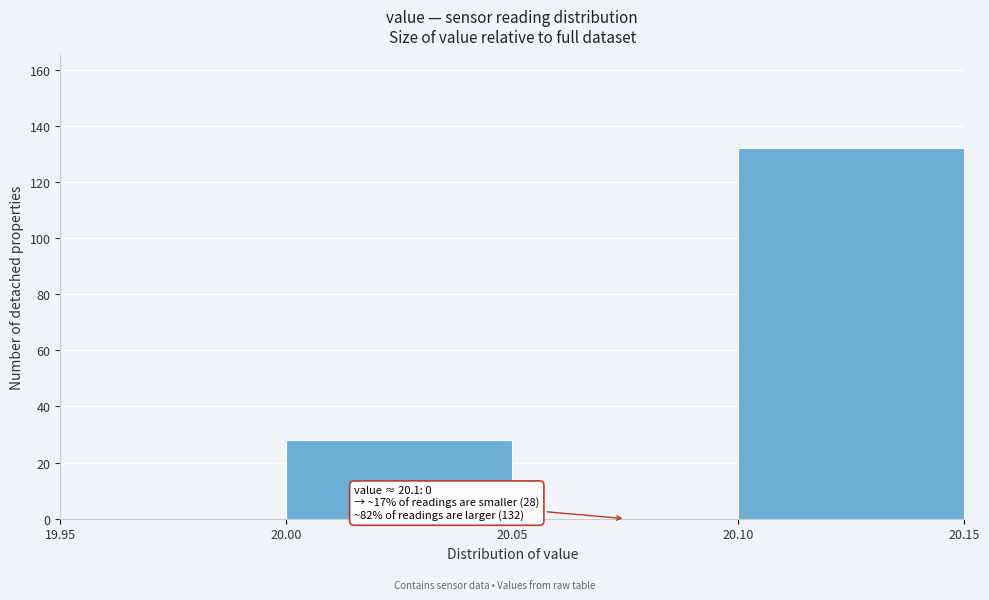

Over which range of the x-axis is the bar tallest?

20.10 to 20.15